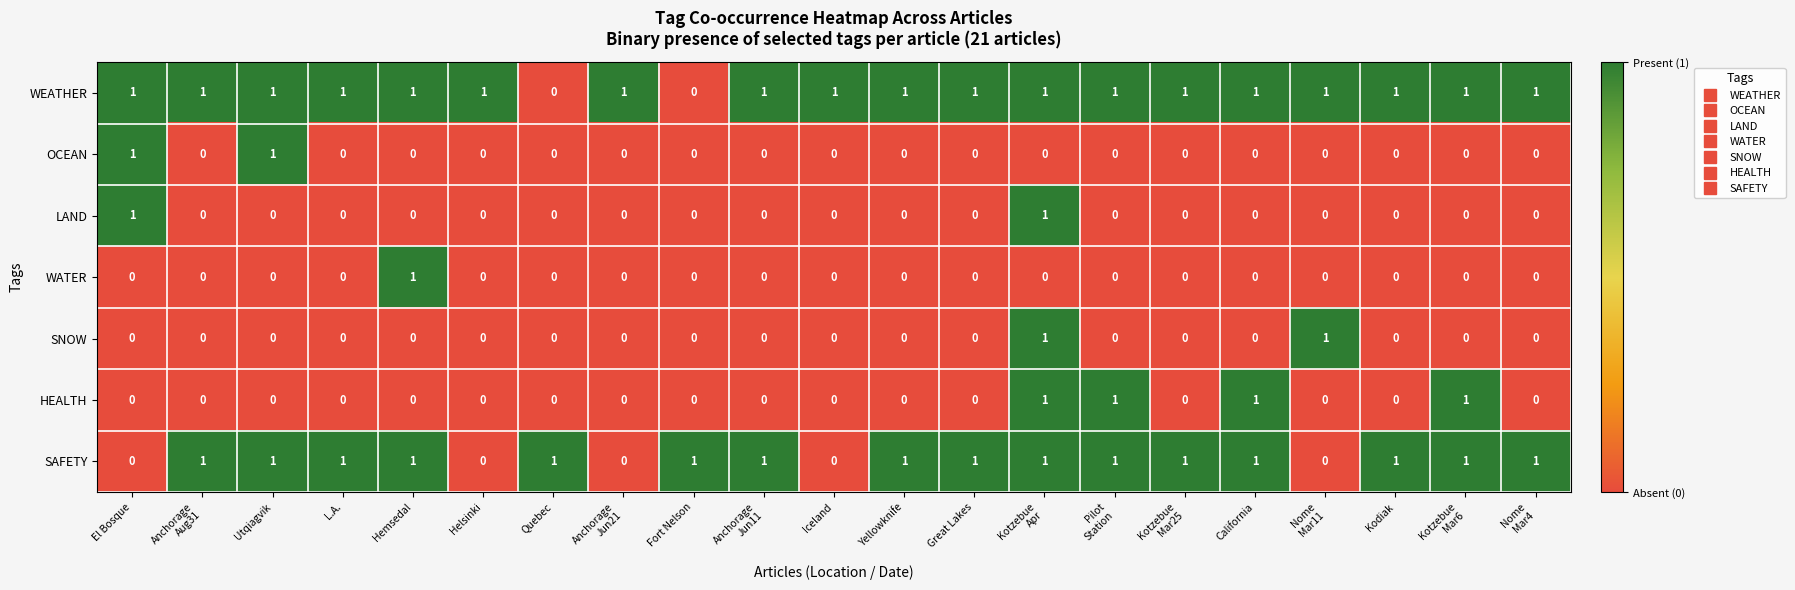

Is it true that HEALTH equals 0 at Helsinki?

True